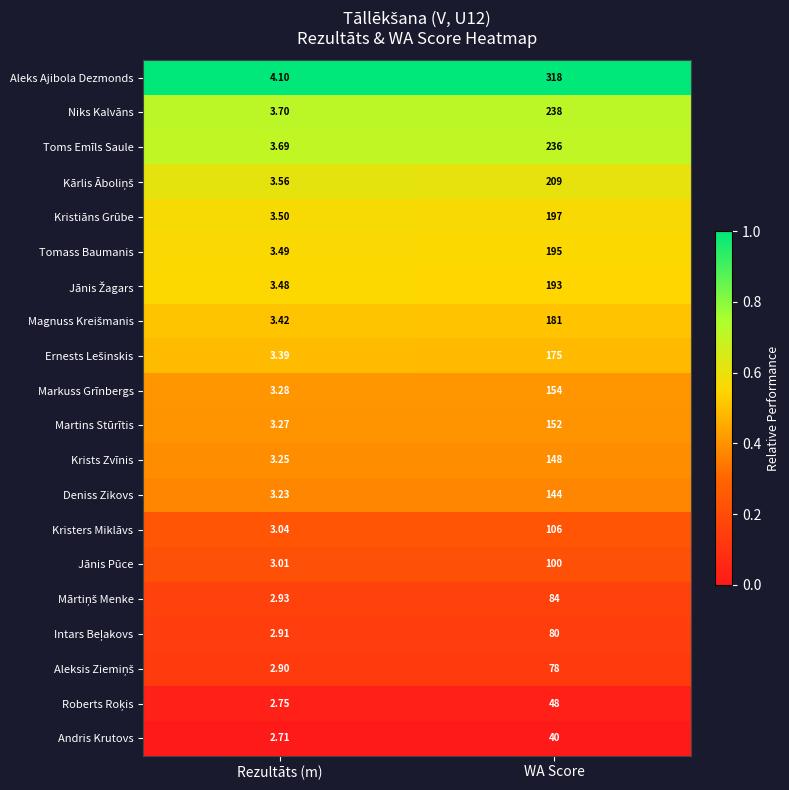

List the labels in order of Martins Stūrītis value, largest first.

WA Score, Rezultāts (m)